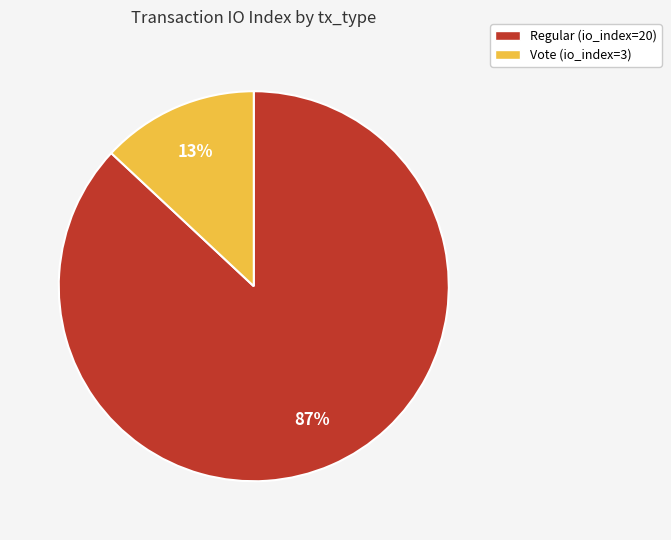

Rank the categories by value from lowest to highest.

Vote, Regular